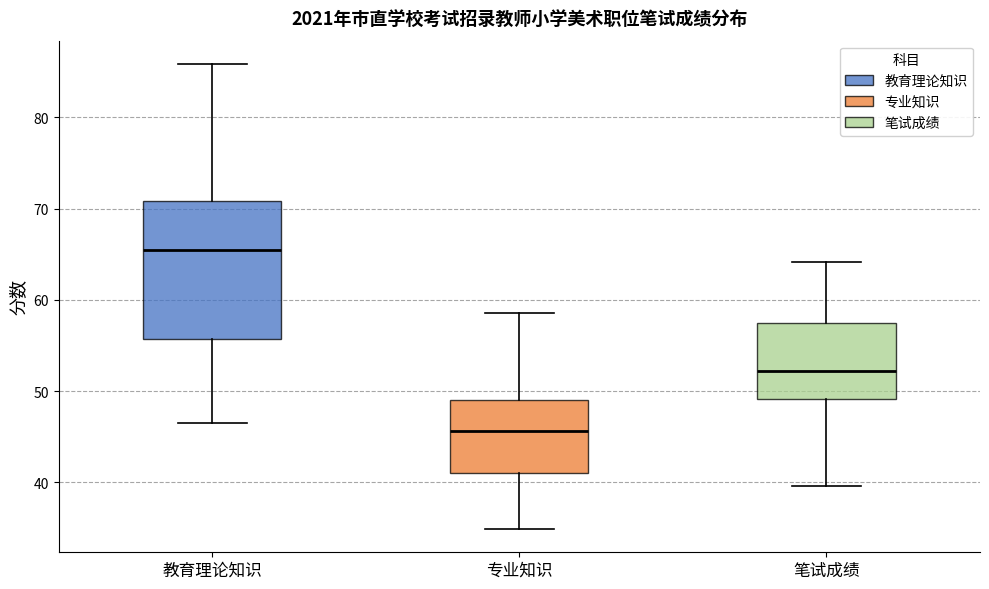

Which box has the highest median line?

教育理论知识